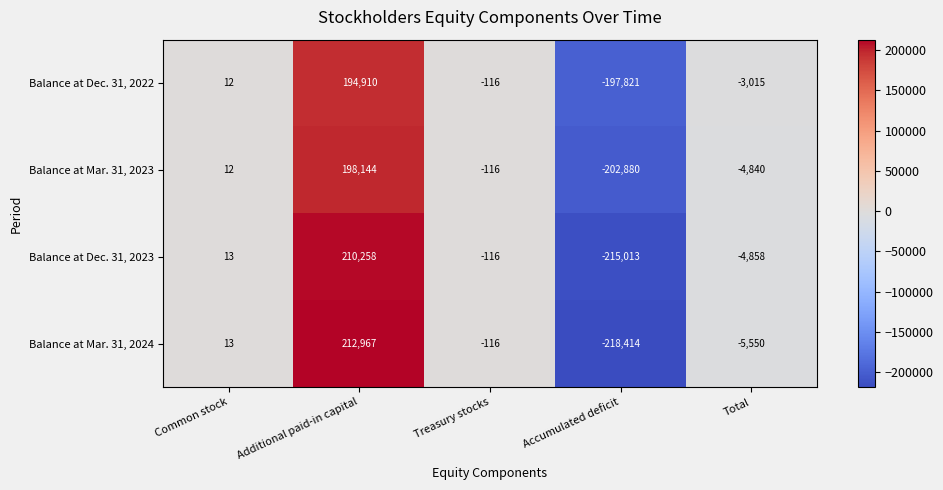

What is the lowest value of the Balance at Dec. 31, 2023 series?

-215013